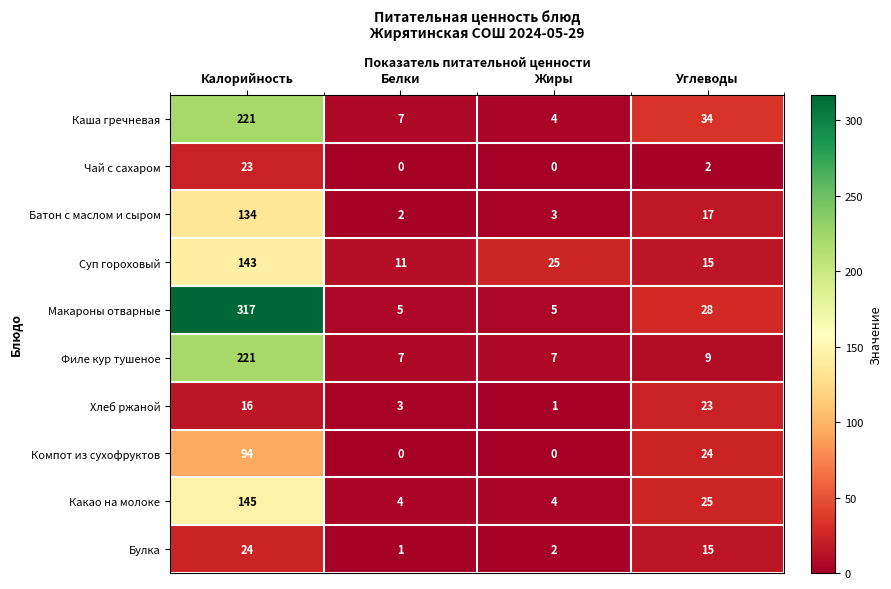

Which series has the widest spread of values?

Макароны отварные